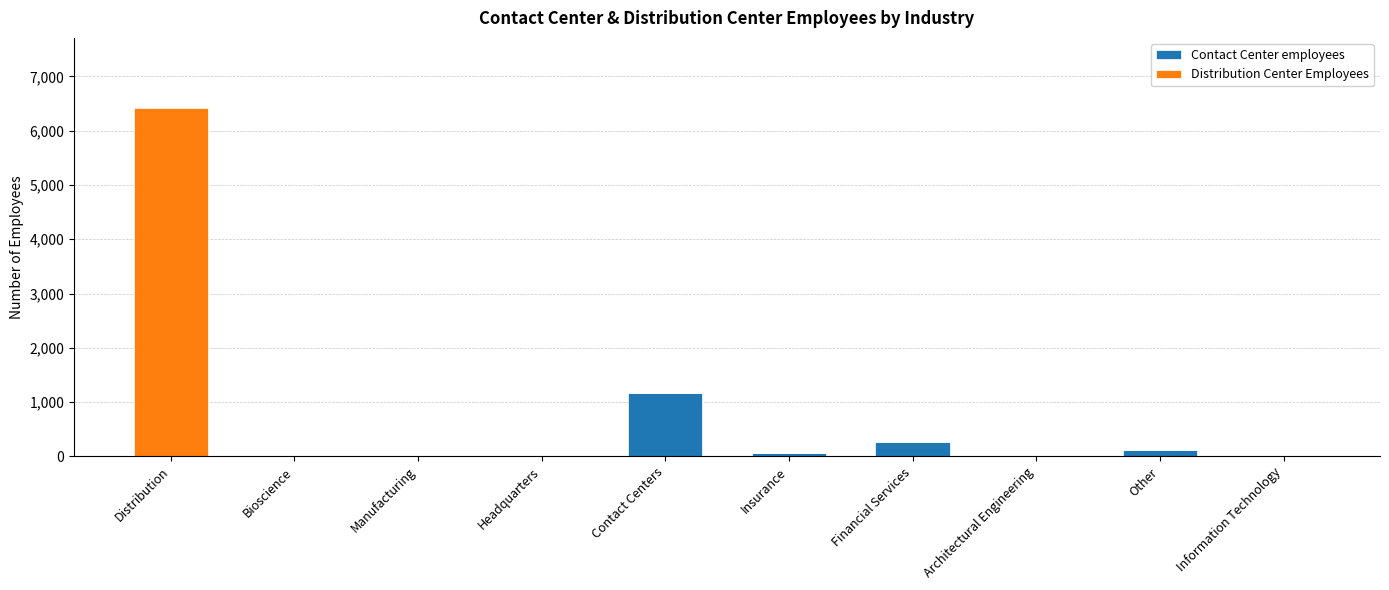

What is the total value across all series at Distribution?

6426